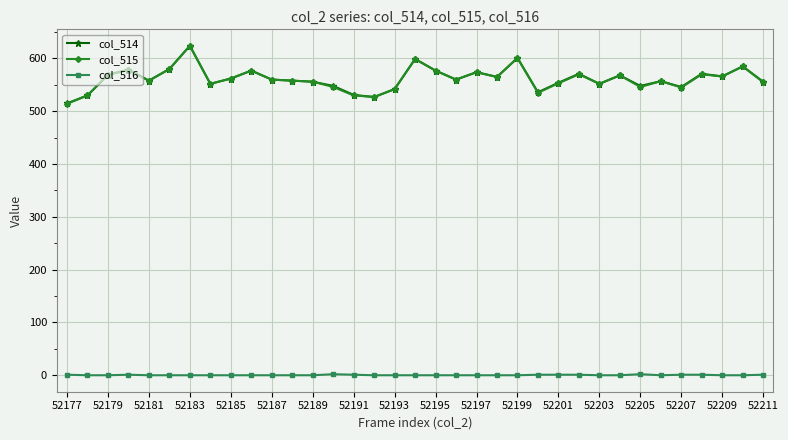

At how many categories does at least one series exceed 492?

35